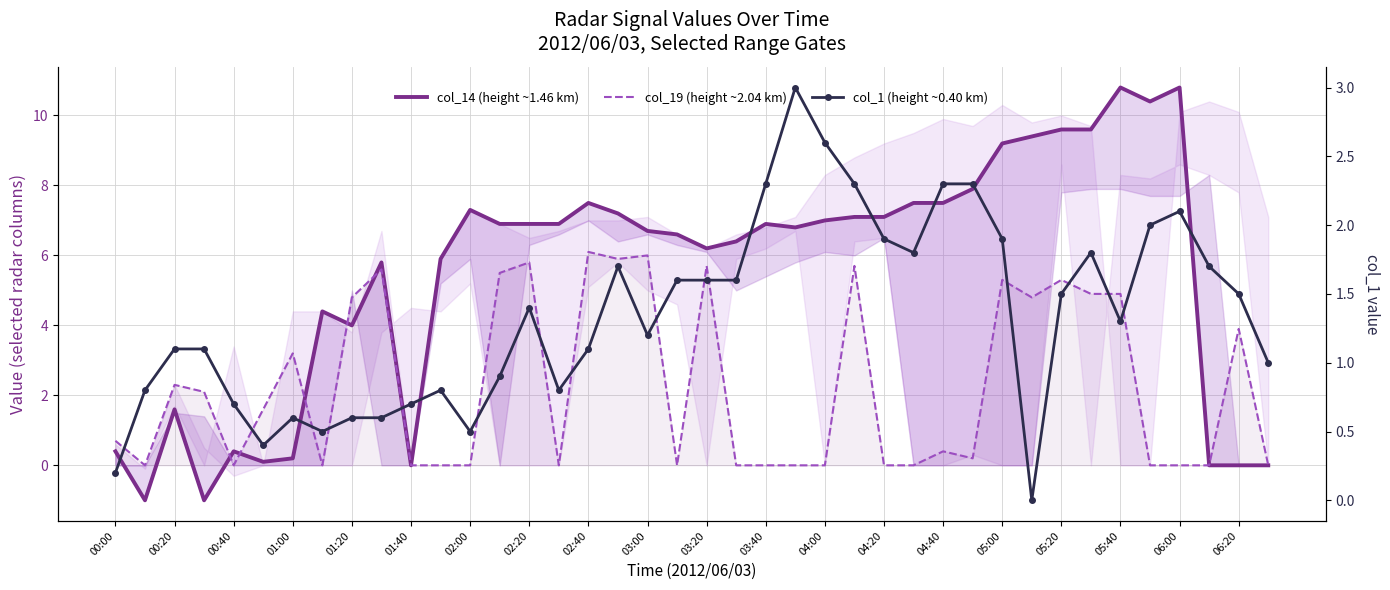

What is the difference between the maximum and minimum values in the col_1 (height ~0.40 km) series?

3.0